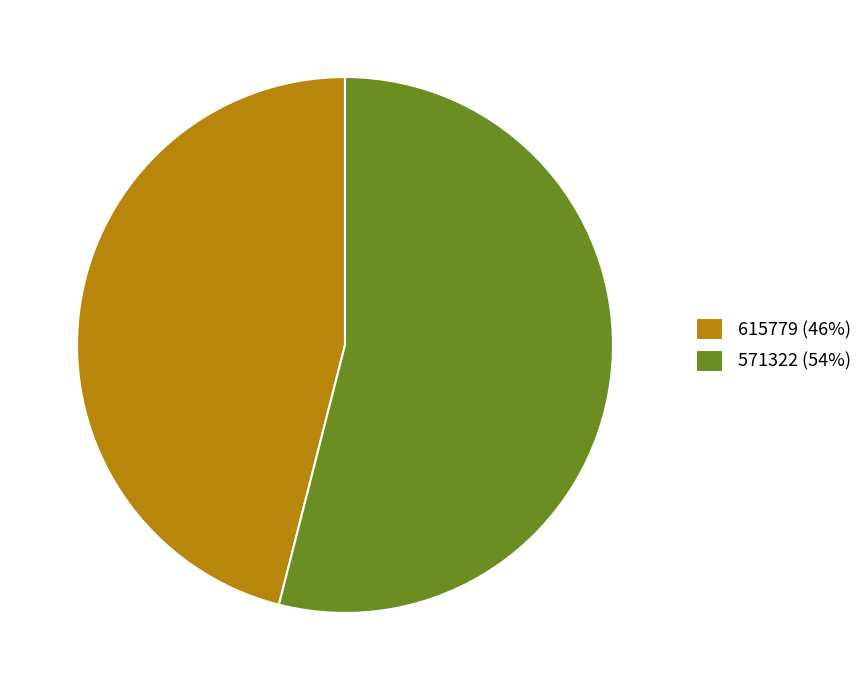

What is the smallest slice in the pie chart?

615779